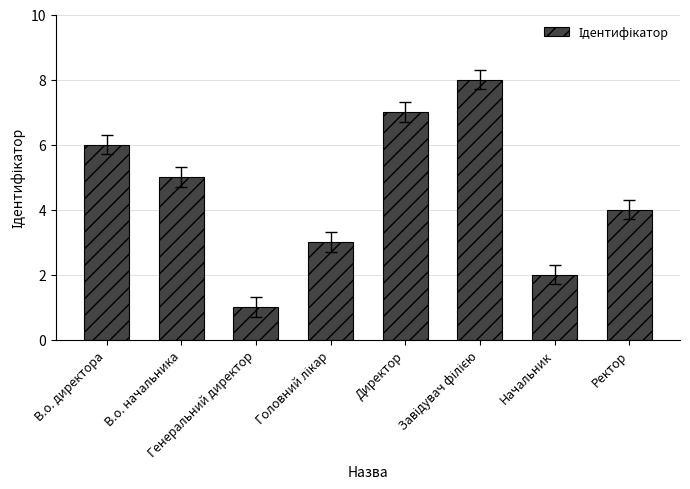

How many values are between 3 and 7?

5